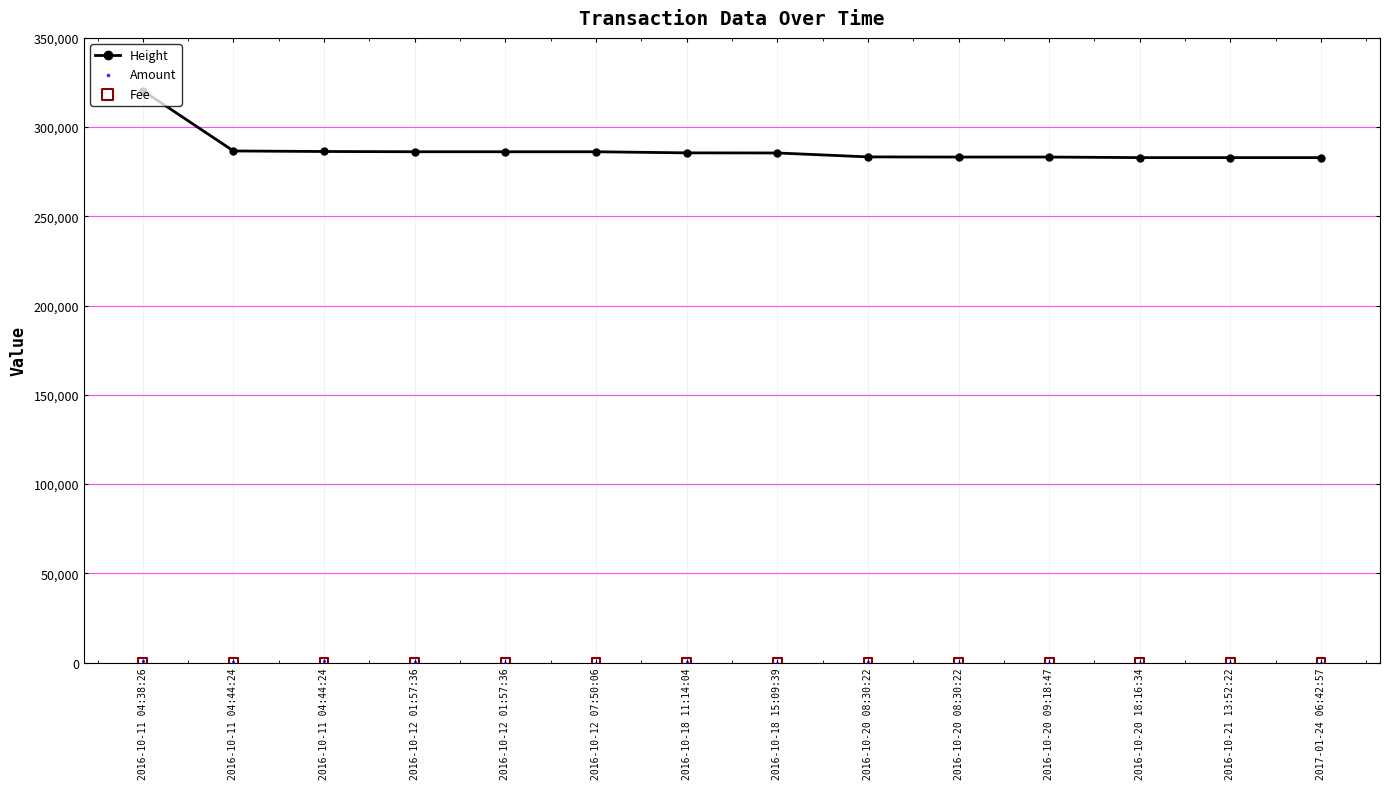

Which series reaches the minimum Y coordinate?

Fee